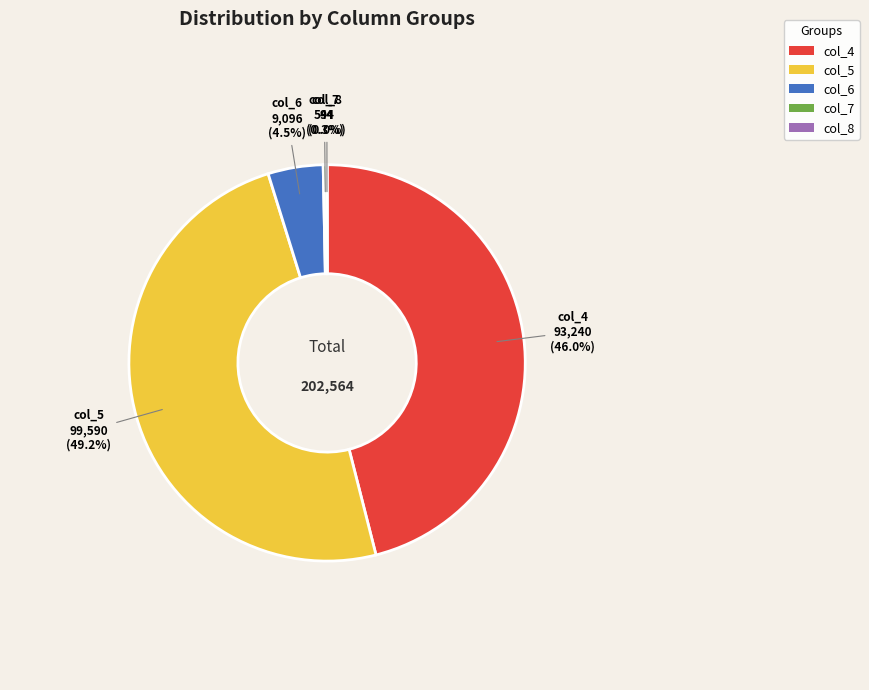

Do col_6 and col_4 together represent more than half of the pie?

Yes